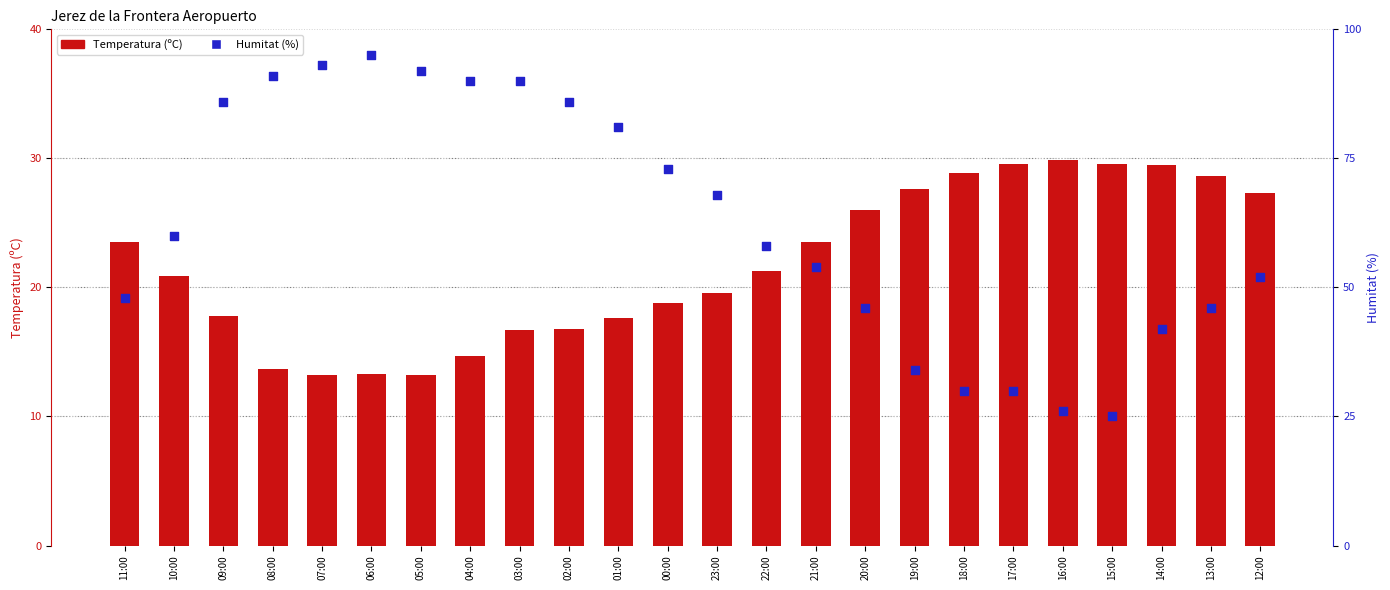

Which series has the largest total across all categories?

Humitat (%)